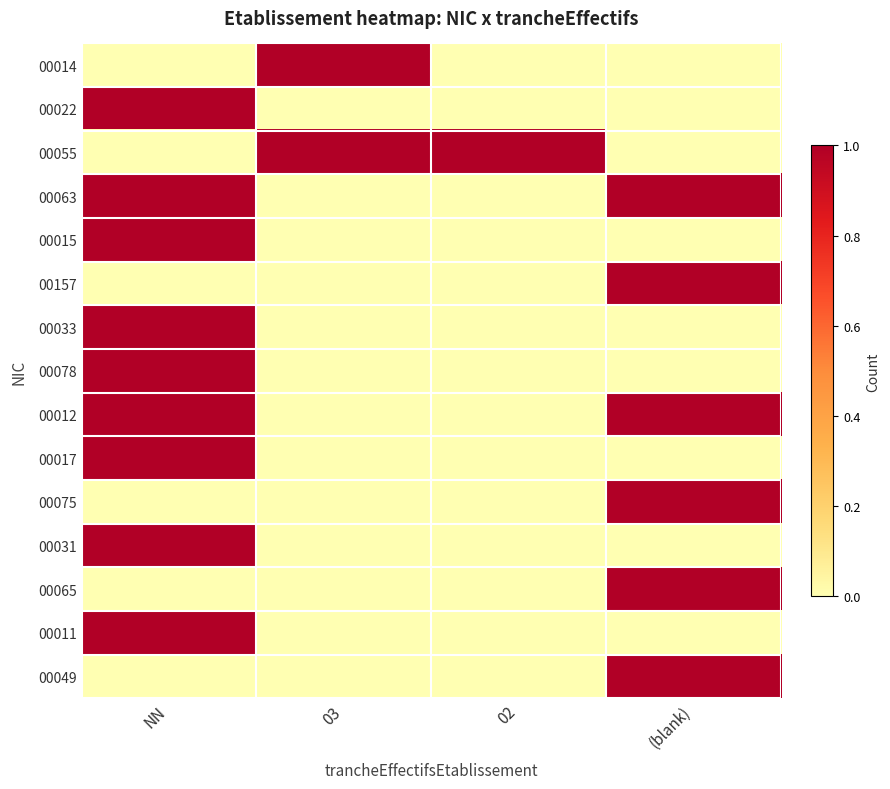

At which category is the sum across all series the highest?

NN